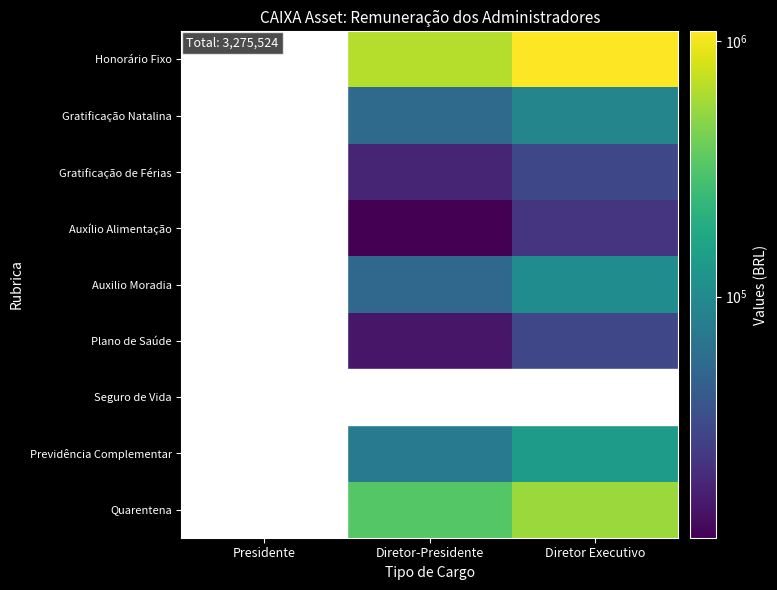

At which label does Gratificação Natalina first exceed 54761?

Diretor-Presidente